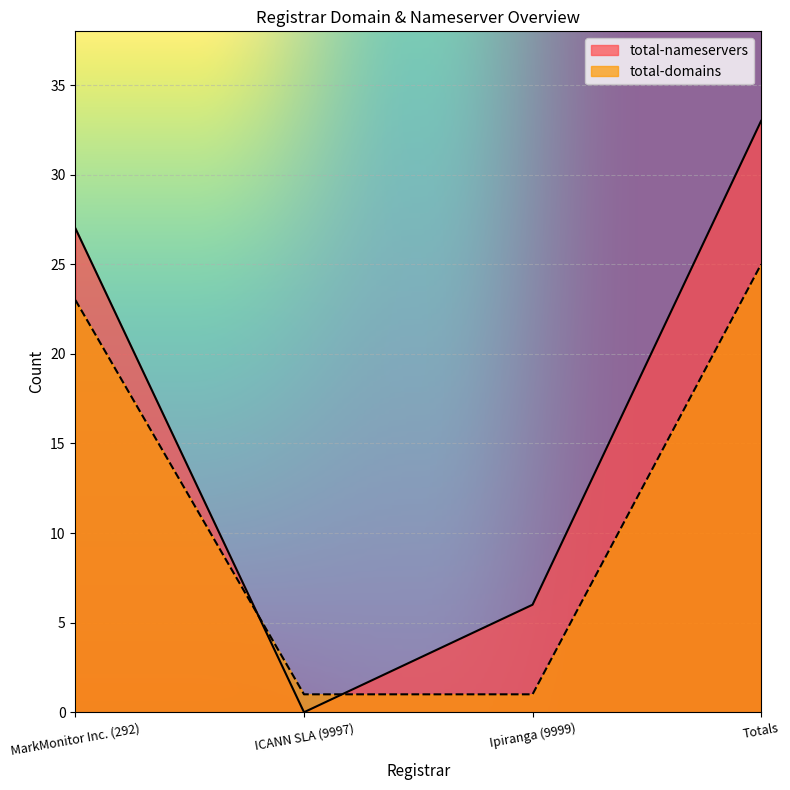

Where do total-nameservers and total-domains first cross each other?

MarkMonitor Inc. (292) and ICANN SLA (9997)